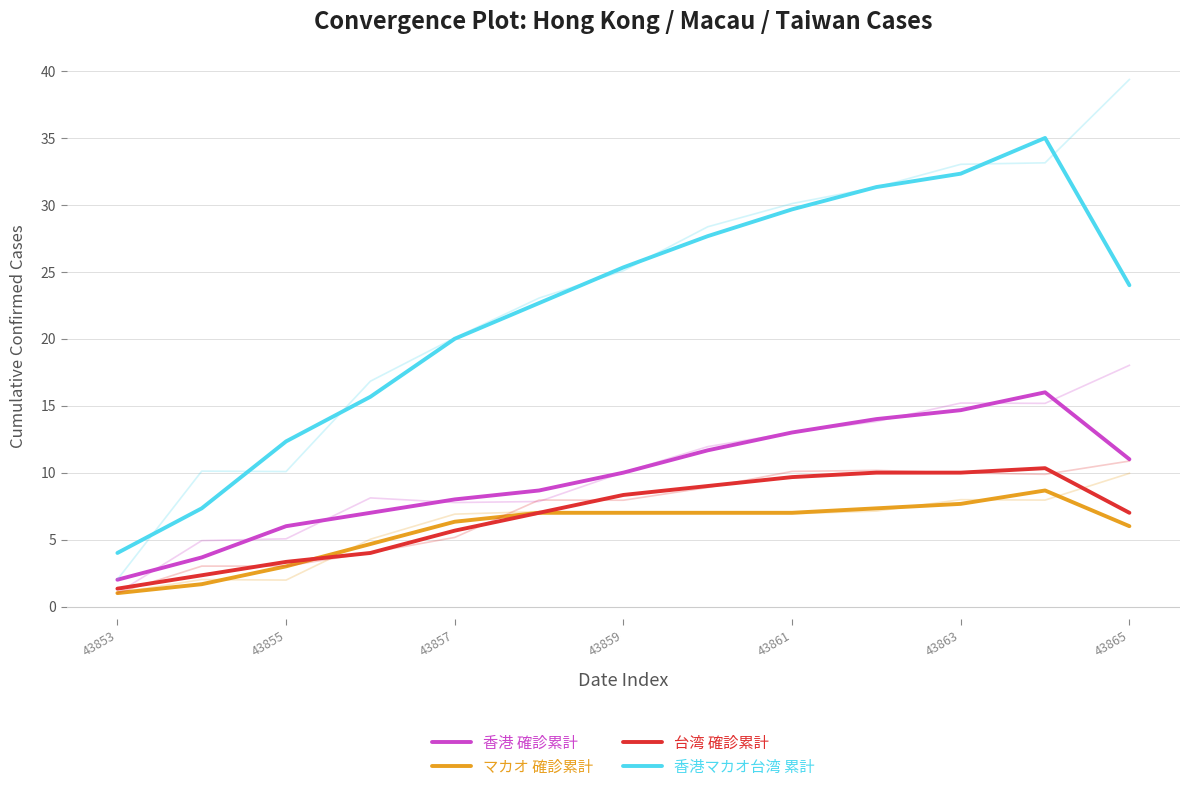

What is the label of the 2nd point from the left?

43855